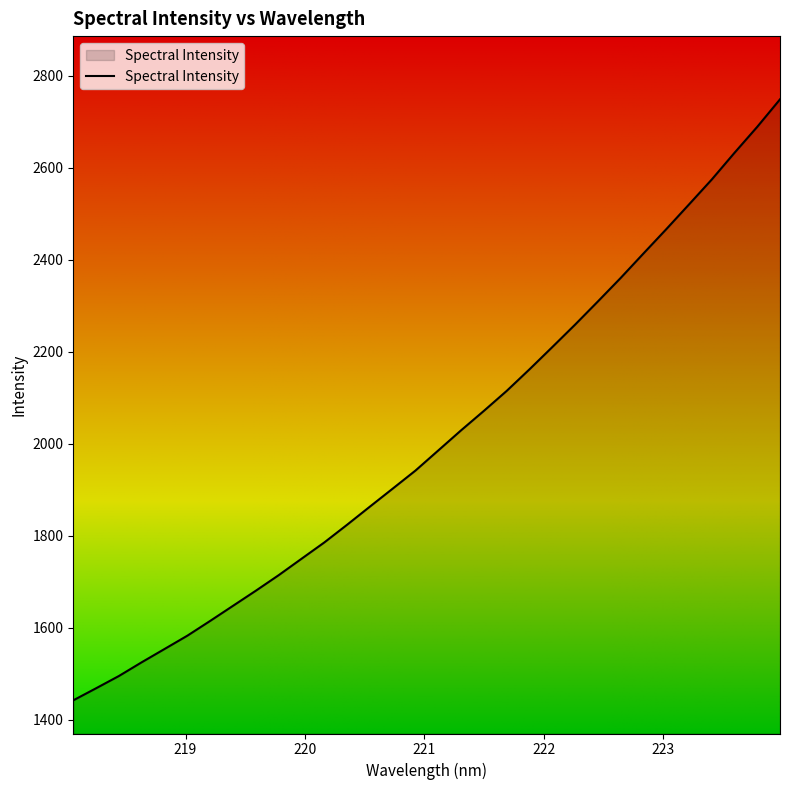

What is the smallest value displayed?

1442.2